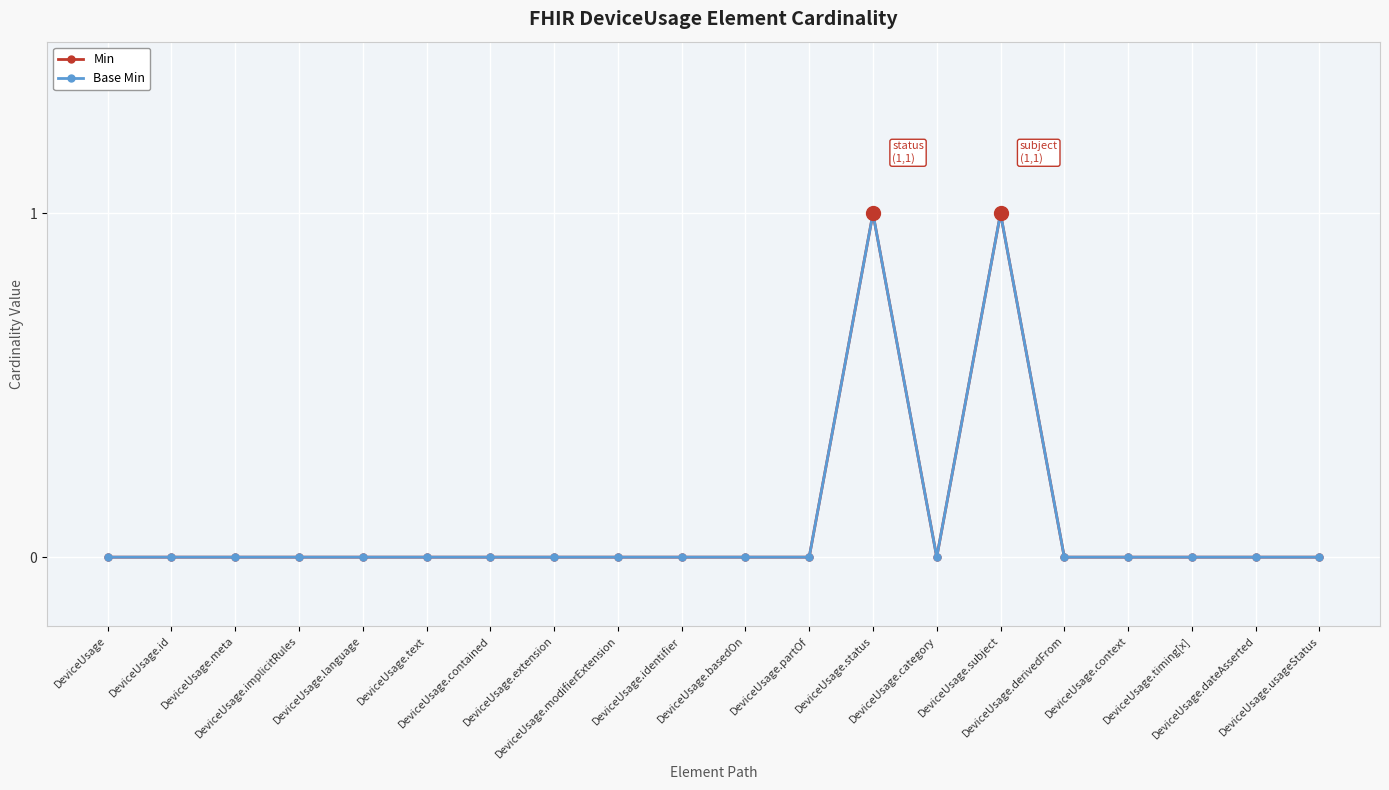

What is the highest value of the Min series?

1